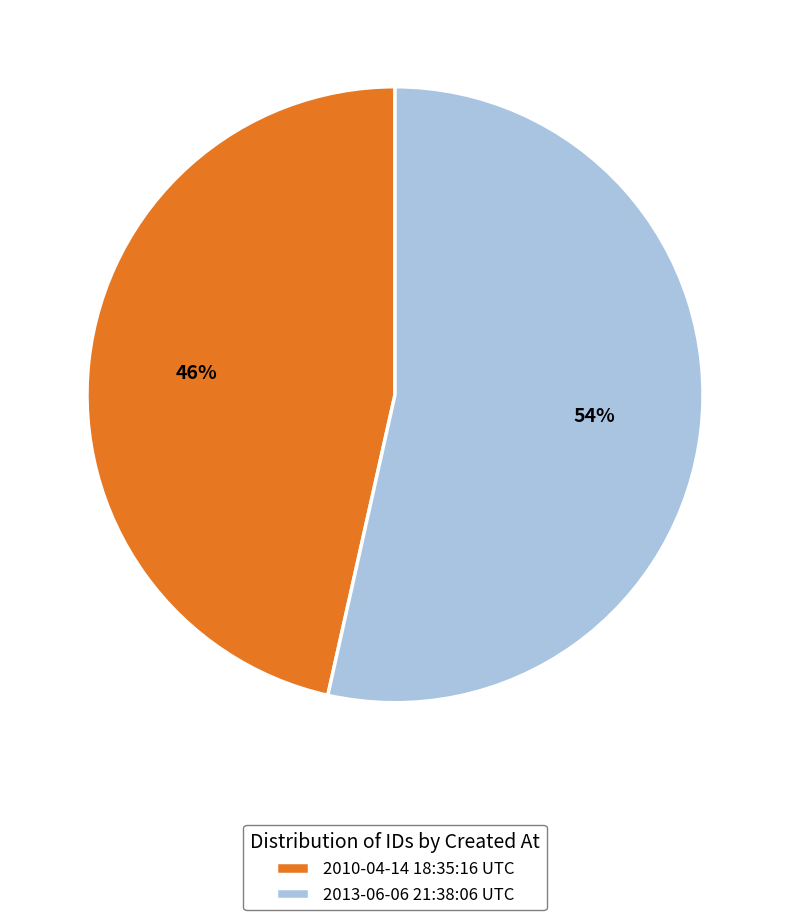

Is there any slice that represents more than half of the pie?

Yes